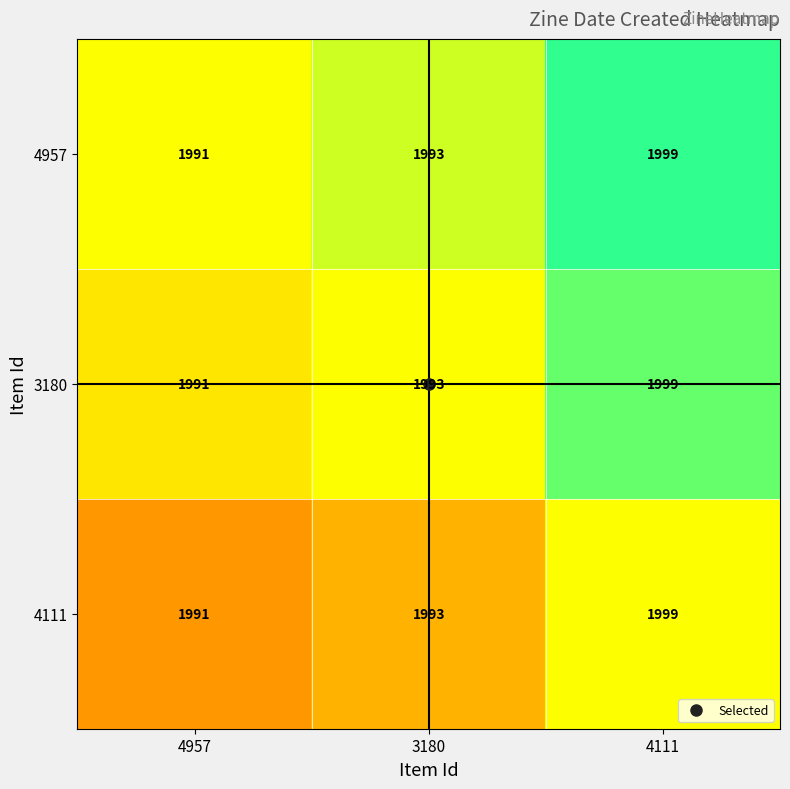

Count the 3180 values in the range 1991 to 1999.

3